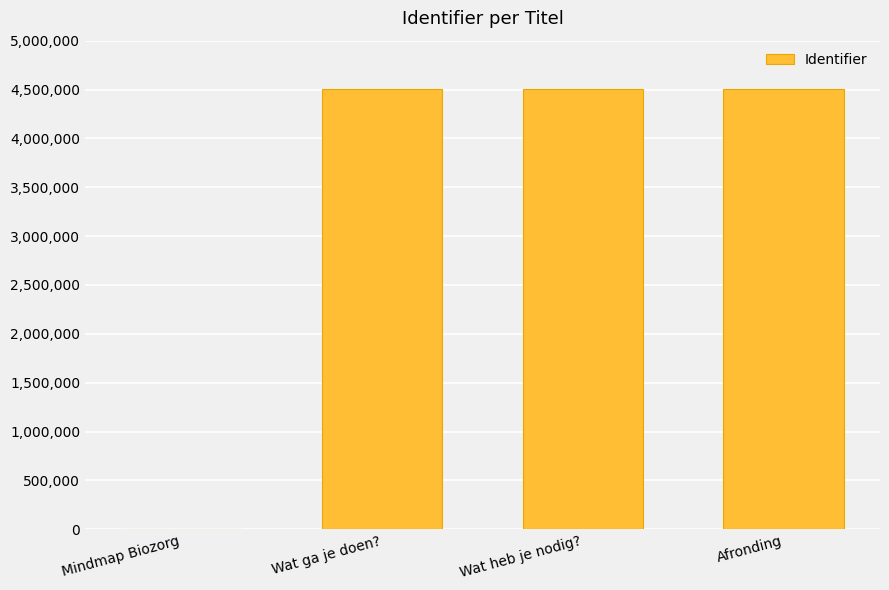

Is it true that the value at Mindmap Biozorg is 0?

True